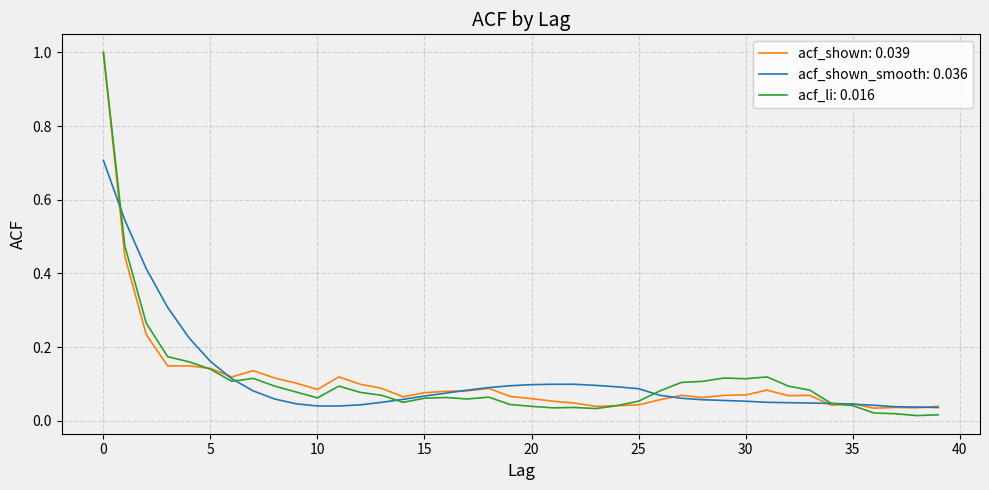

How many lines are shown in the chart?

3